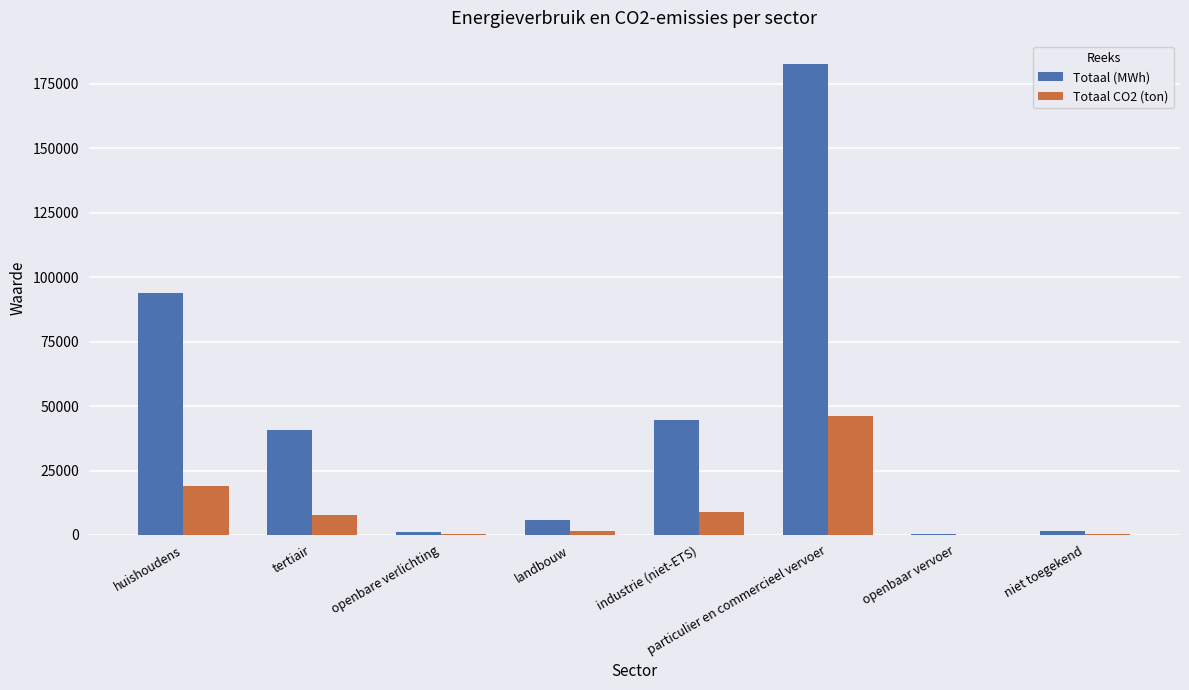

True or false: Totaal (MWh) has a value of 93918.4 at huishoudens.

True